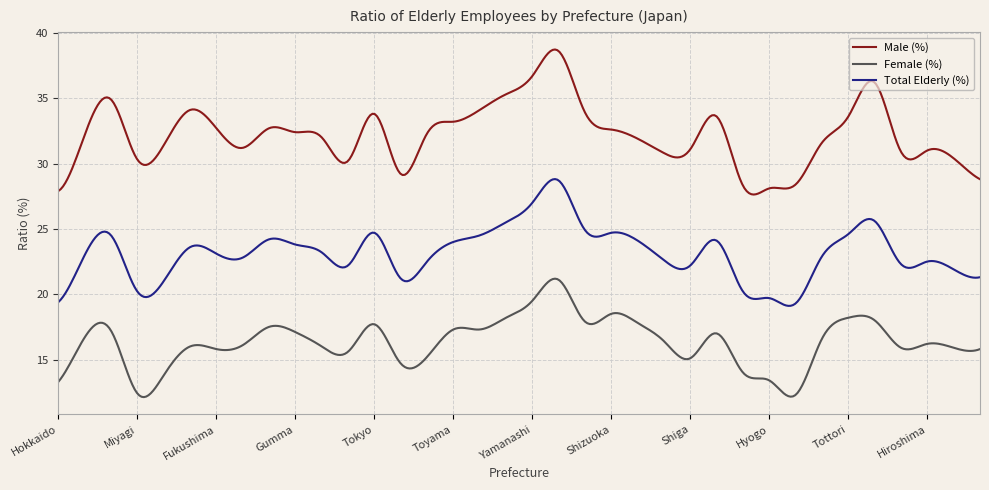

Rank the series by their maximum value, from lowest to highest.

Female (%), Total Elderly (%), Male (%)